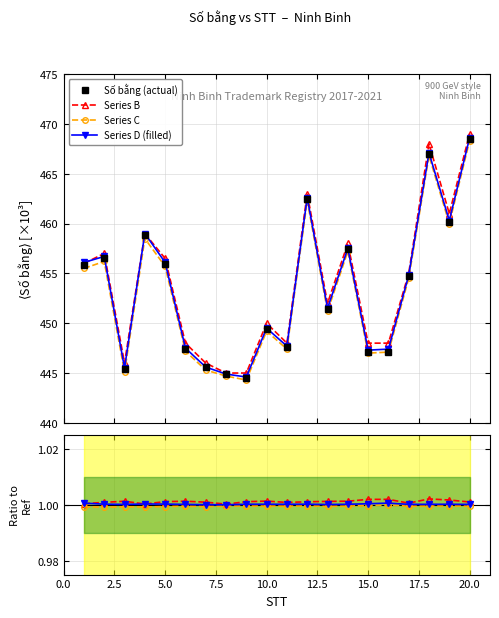

Is it true that Series B equals 126.2 at 17?

False